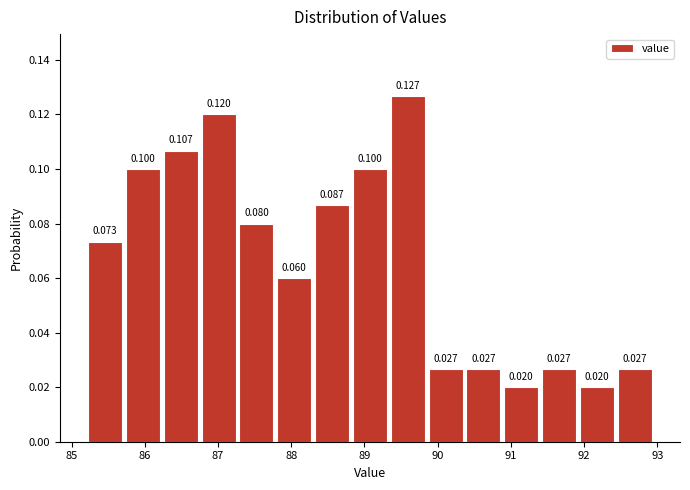

How tall is the bar that spans 88.8 to 89.3 on the x-axis? The bar edges are not printed on the chart, so give them approximately, as read against the axis.

0.100